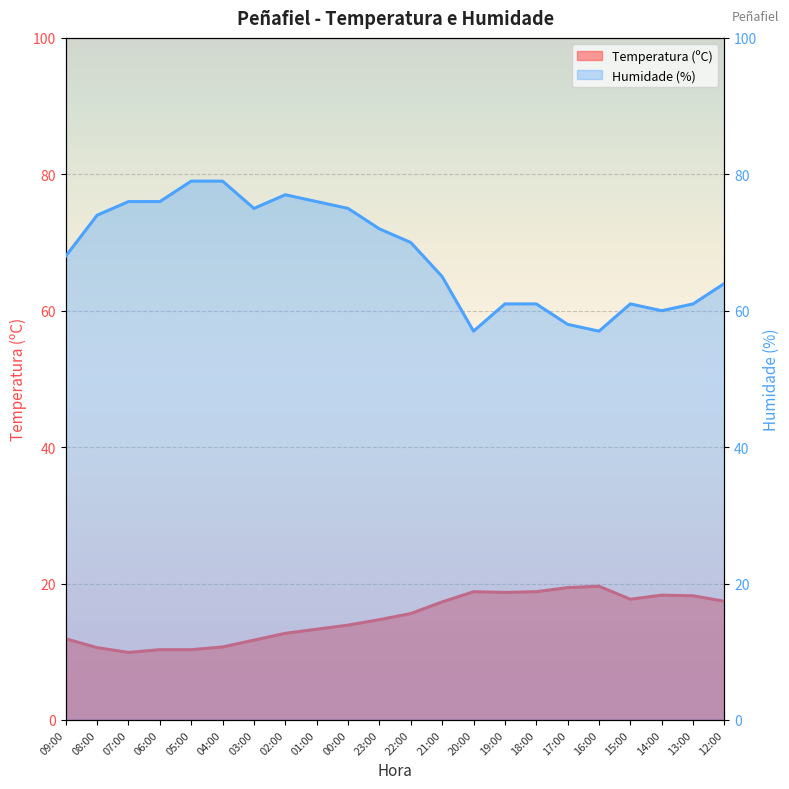

What is the approximate value of Humidade (%) at 18:00?

61.0